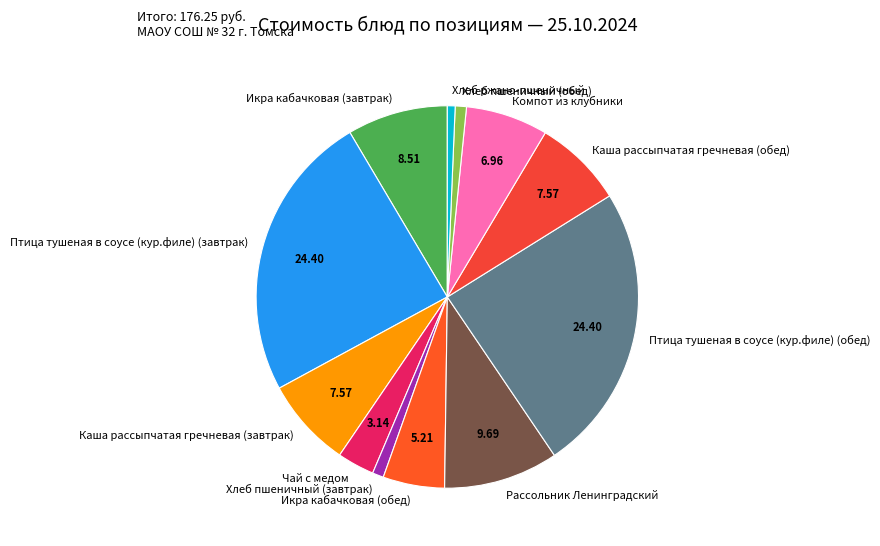

Is Птица тушеная в соусе (кур.филе) (завтрак) the majority of the pie?

No